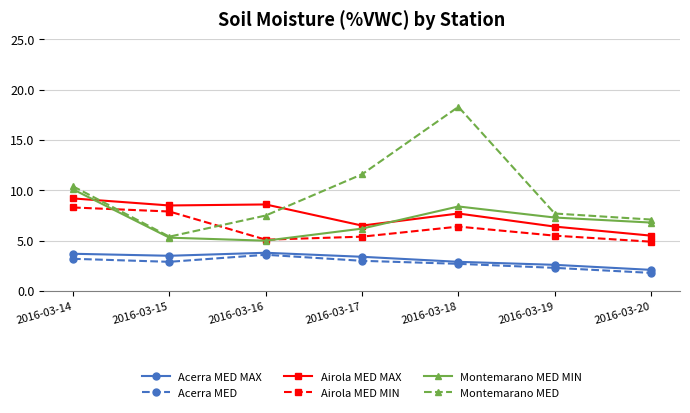

At which category is the sum across all series the highest?

2016-03-18